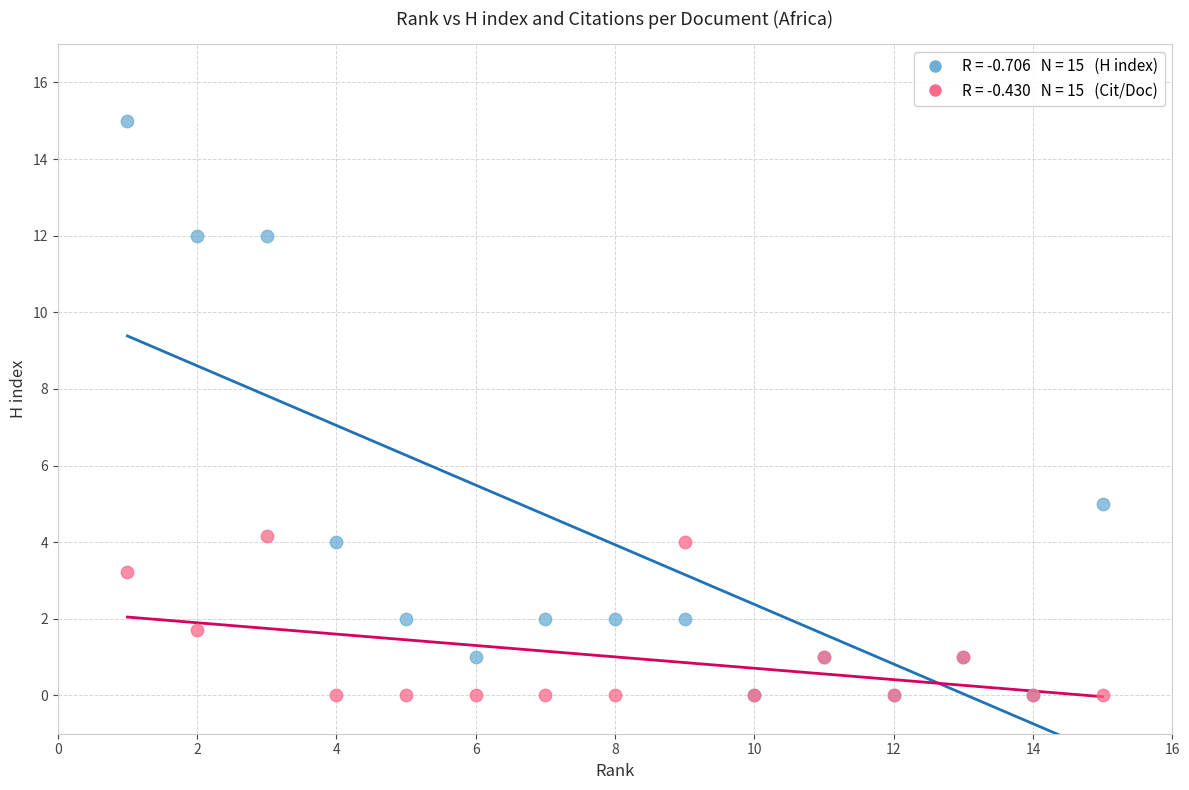

Across all series, what Y value is closest to 7?

5.0